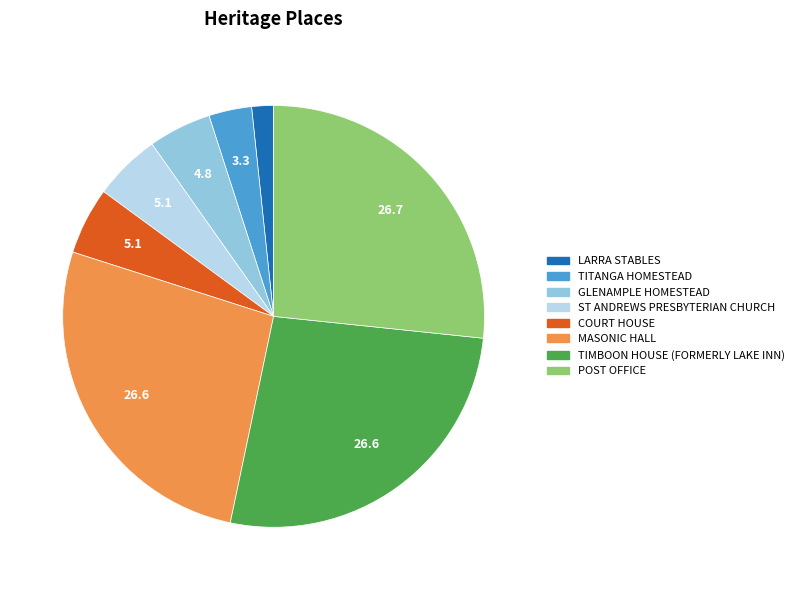

Is it true that TIMBOON HOUSE (FORMERLY LAKE INN) is 27% of the pie?

True